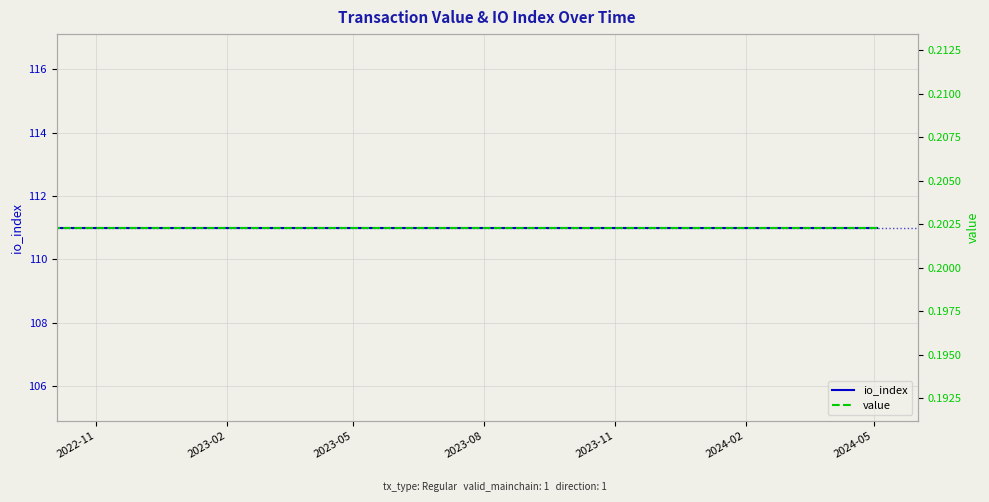

True or false: io_index and value intersect in this chart.

False